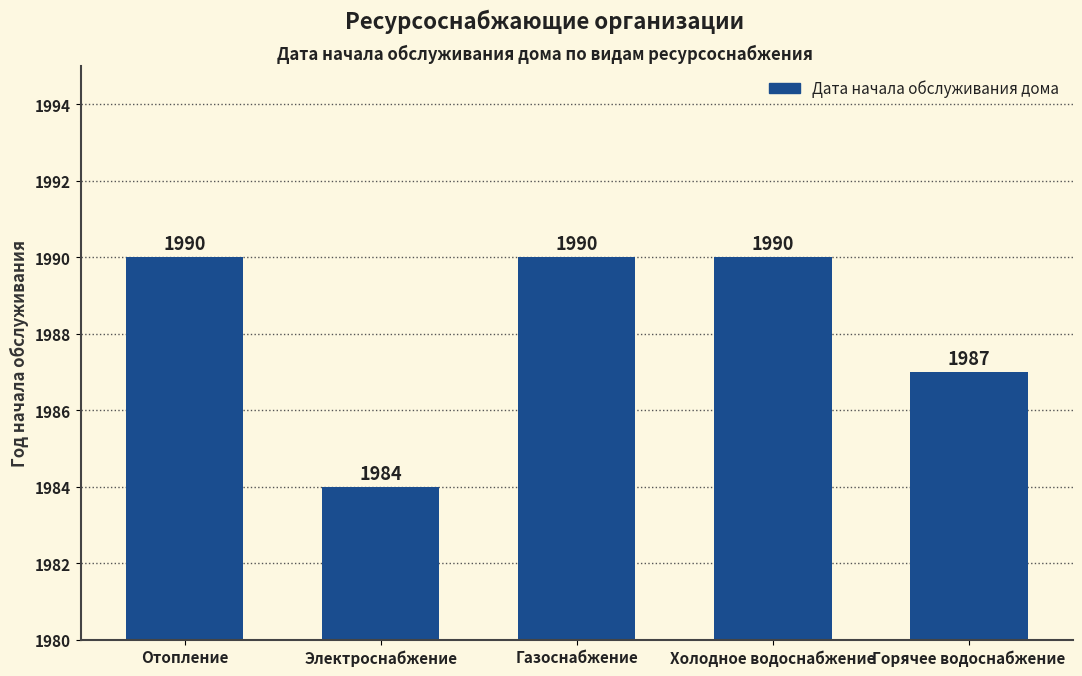

Count the values in the range 1987 to 1990.

4